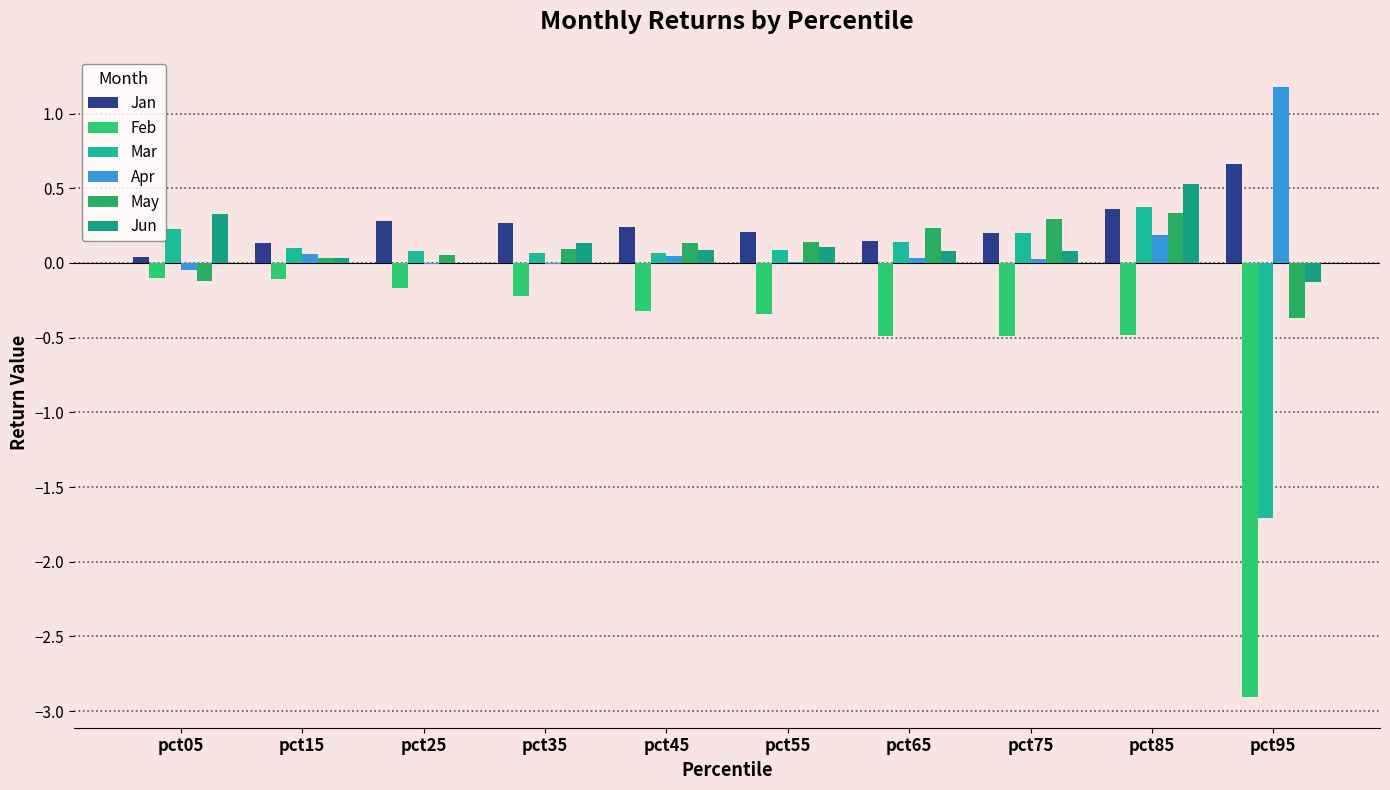

How many groups of bars are there?

10